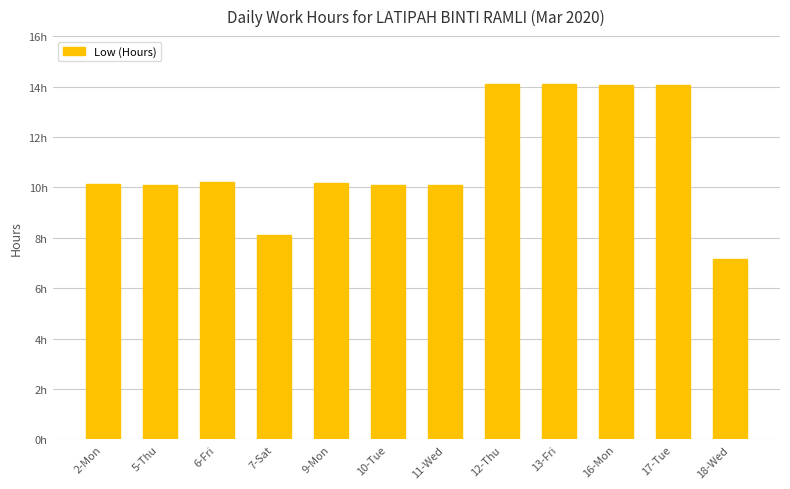

True or false: the data shows 17.8 at 9-Mon.

False